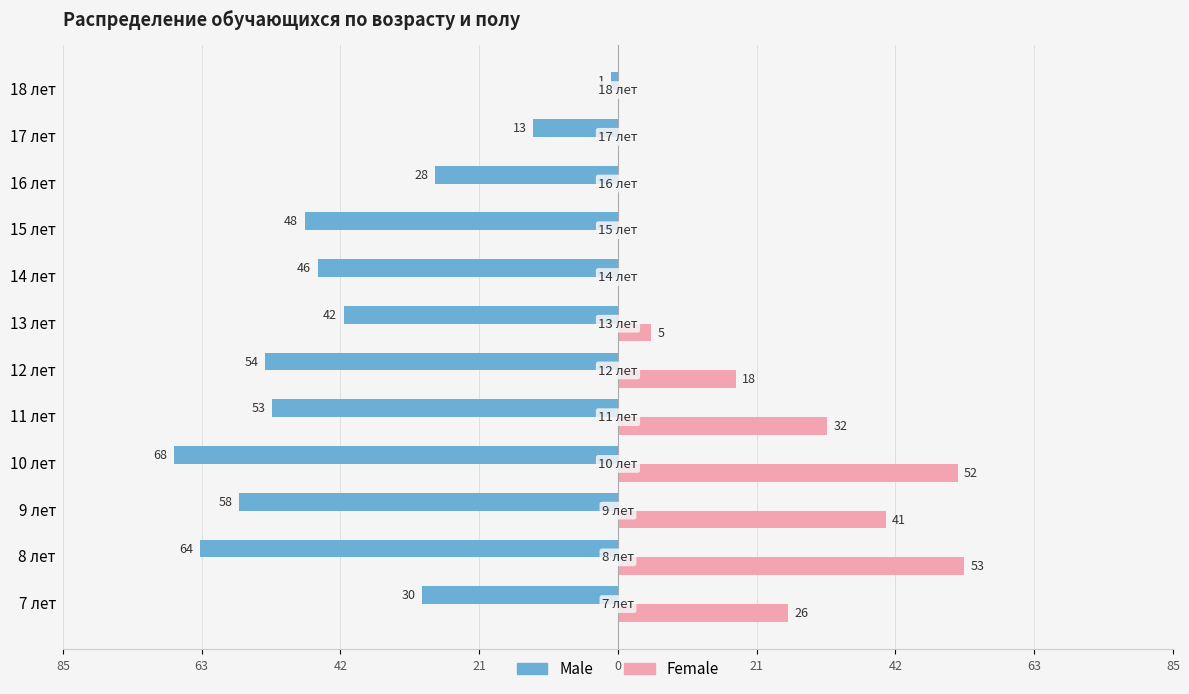

What is the value of the Female bar at the 3rd from the left?

41